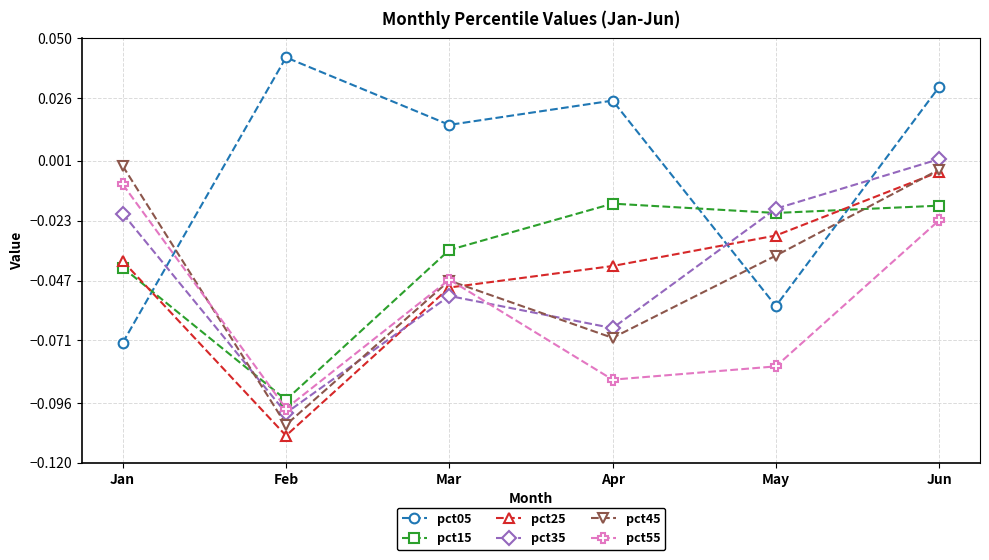

What are all the series names shown in the legend?

pct05, pct15, pct25, pct35, pct45, pct55